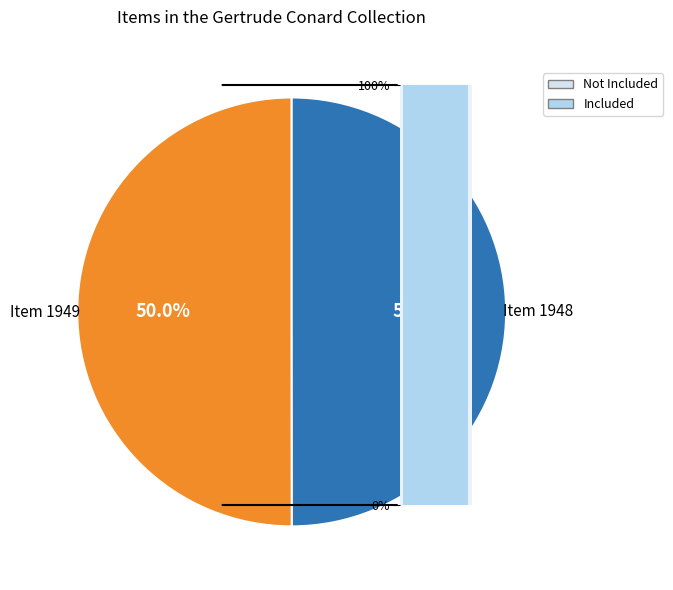

Which category has the smallest portion of the pie?

Item 1948